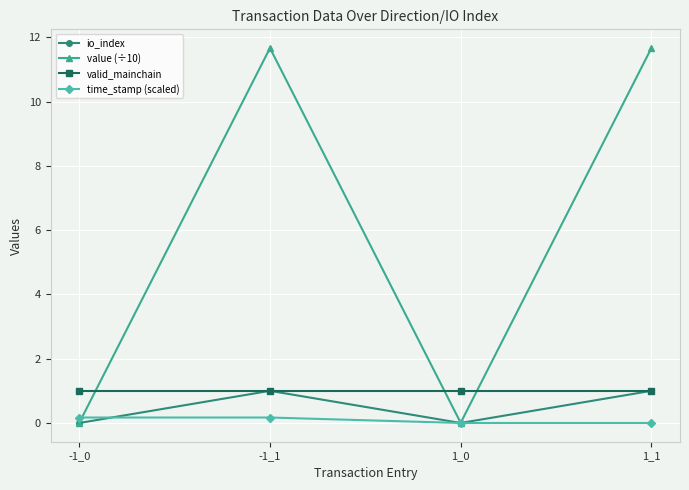

What is the difference between the time_stamp (scaled) values at 1_0 and -1_1?

0.2